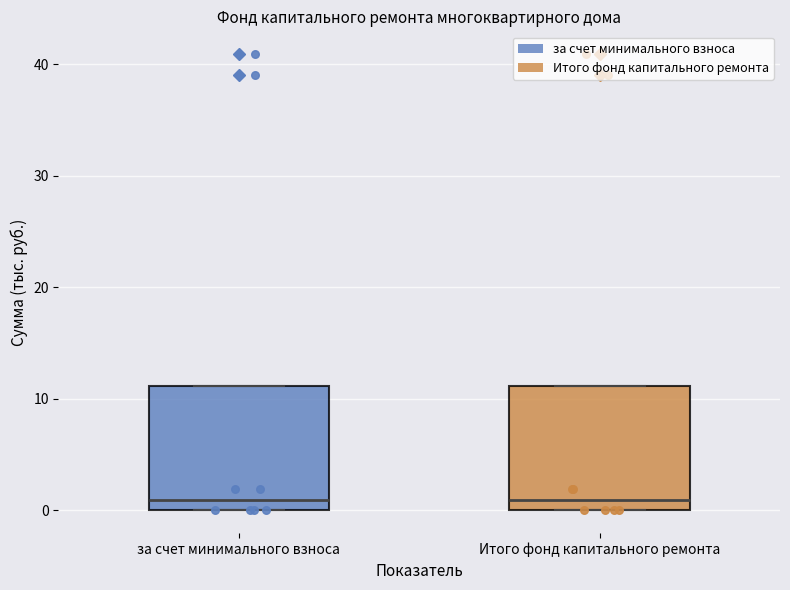

Where is the upper edge of the box for за счет минимального взноса on the y-axis? The values are not printed on the chart, so give them approximately, as read against the axis.

11